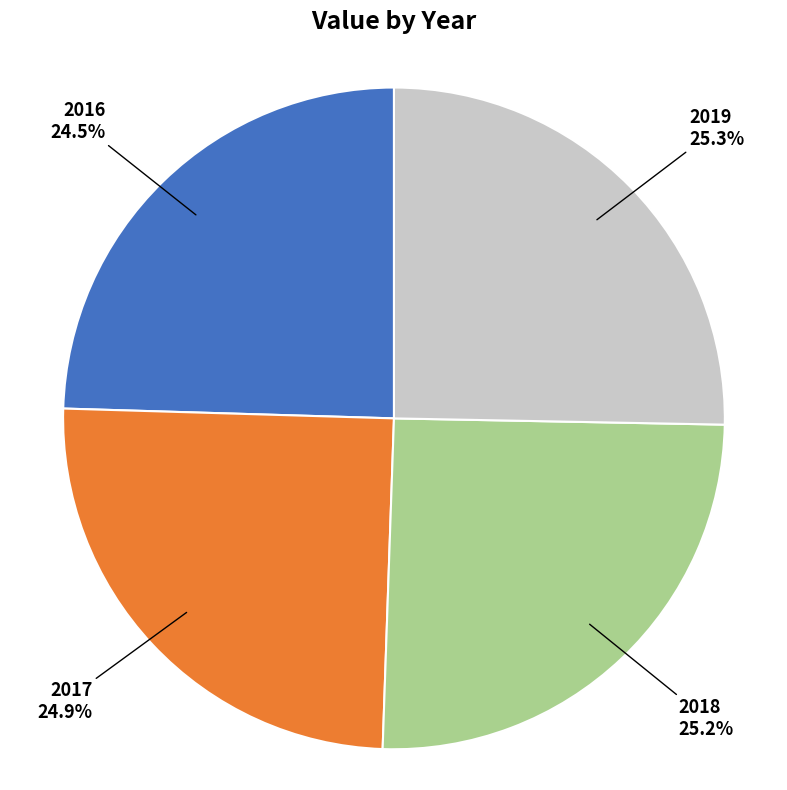

What portion of the pie excludes 2018?

74.8%